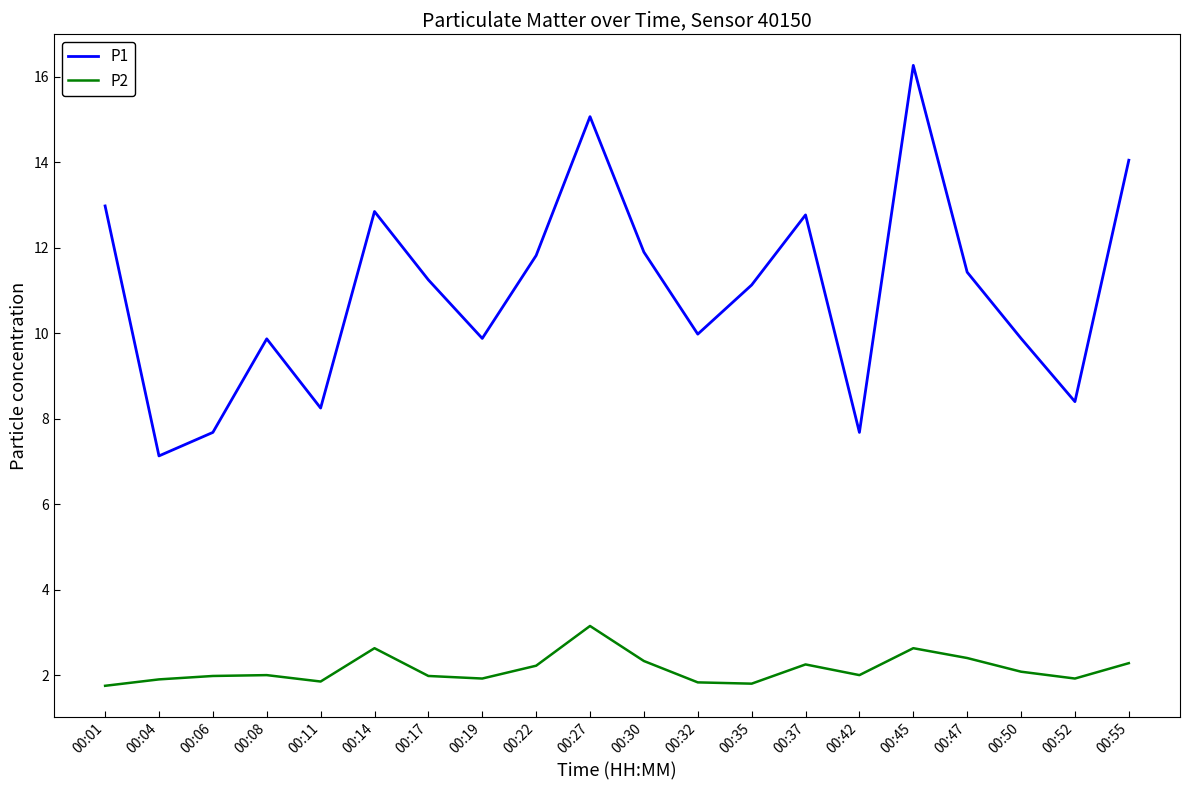

List the series in order of their peak value, highest first.

P1, P2